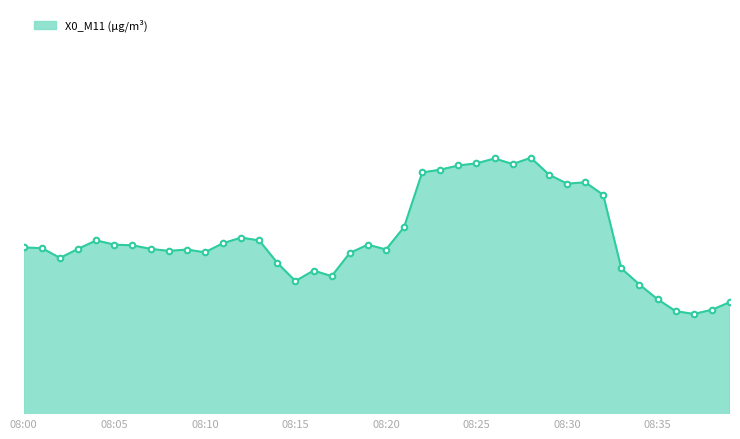

Does the chart have visible grid lines?

No